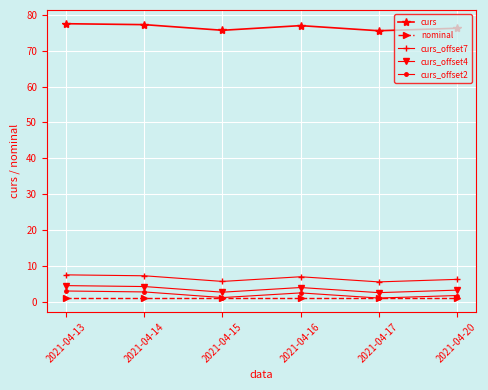

At which label does curs_offset4 first exceed 3?

2021-04-13